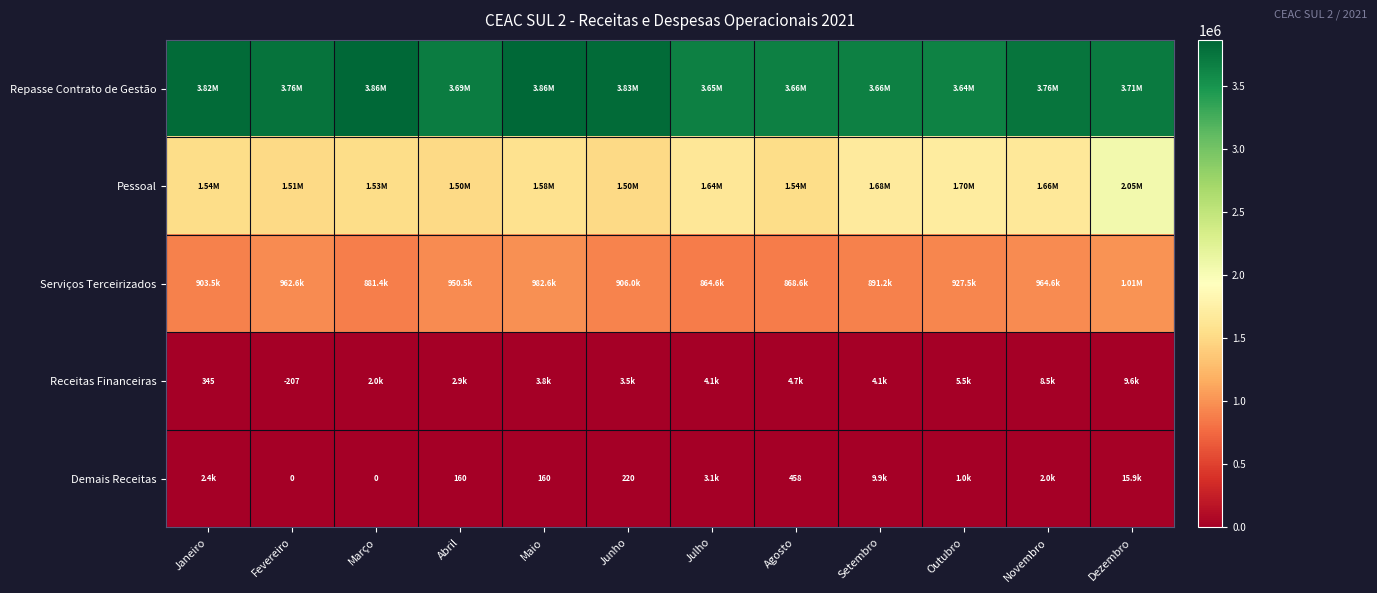

How many values in the Repasse Contrato de Gestão series are below 3755955?

6